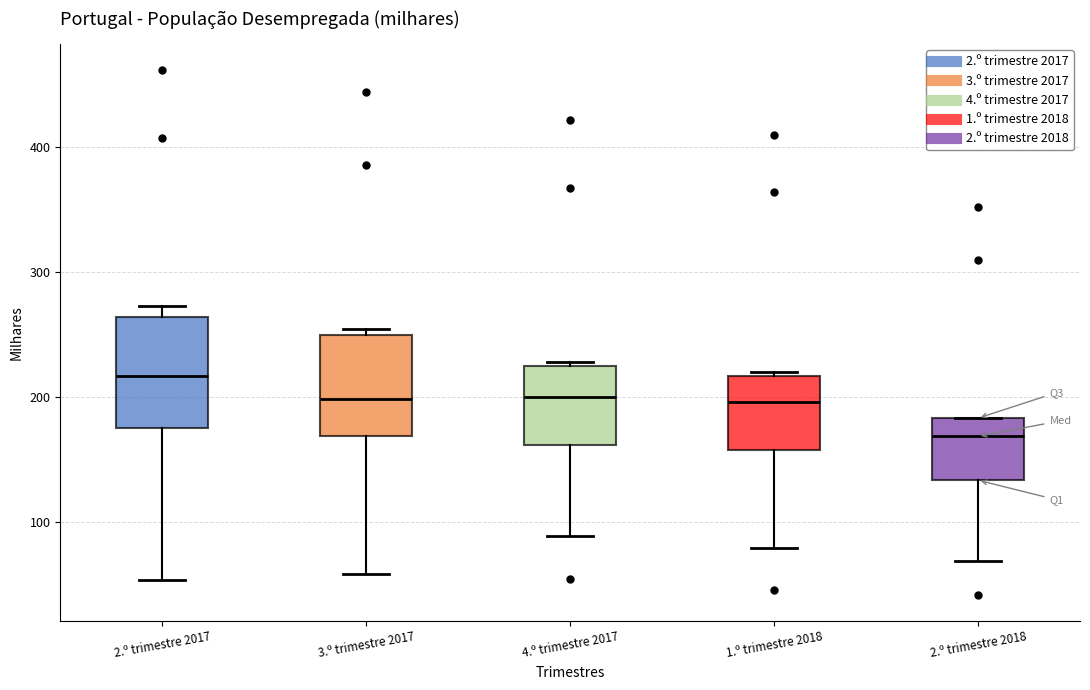

Which box has the lowest median line?

2.º trimestre 2018